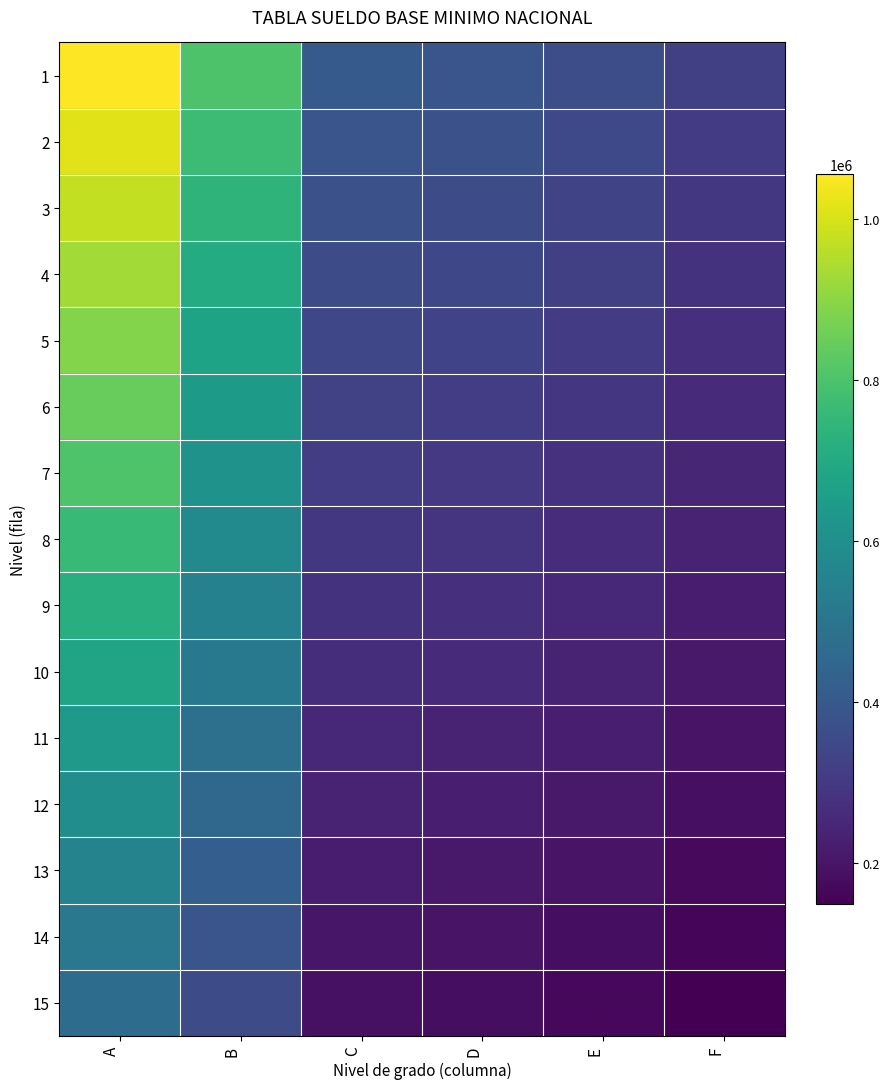

Rank the series at A from highest to lowest value.

1, 2, 3, 4, 5, 6, 7, 8, 9, 10, 11, 12, 13, 14, 15